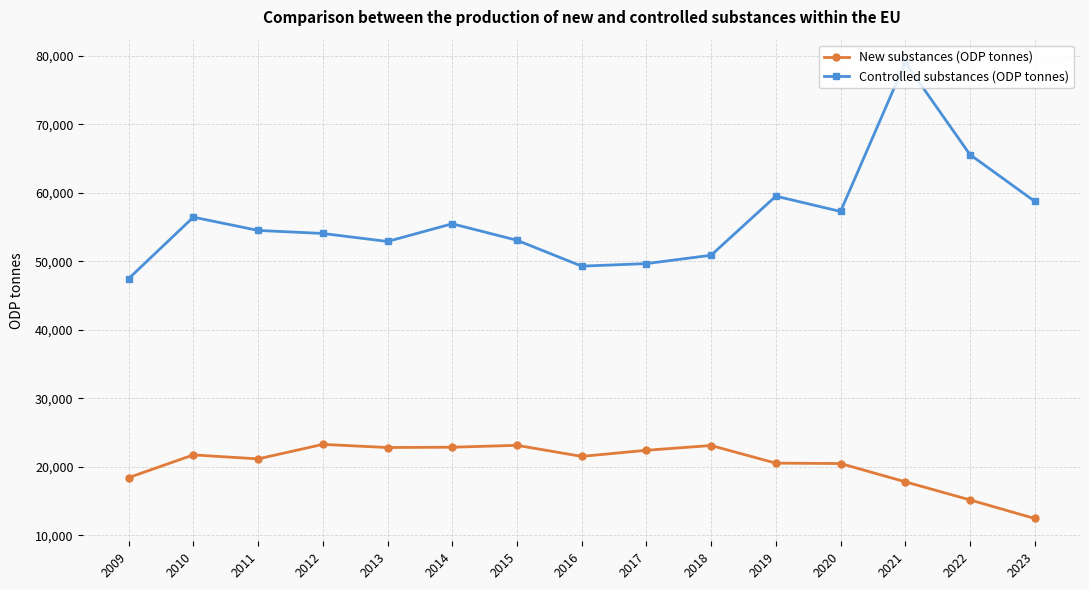

At which category does Controlled substances (ODP tonnes) reach its first local peak?

2010